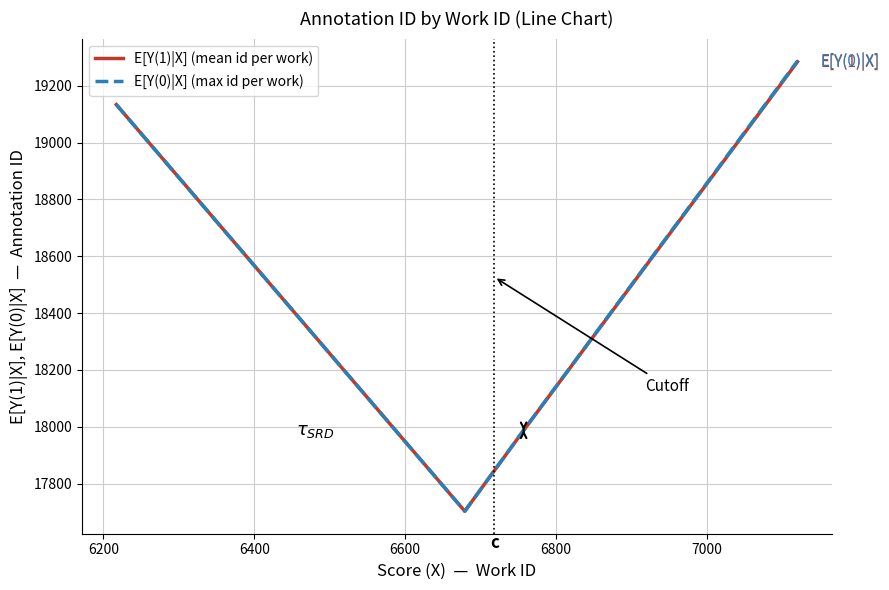

In E[Y(0)|X] (max id per work), how many points are lower than both neighbors (excluding endpoints)?

1